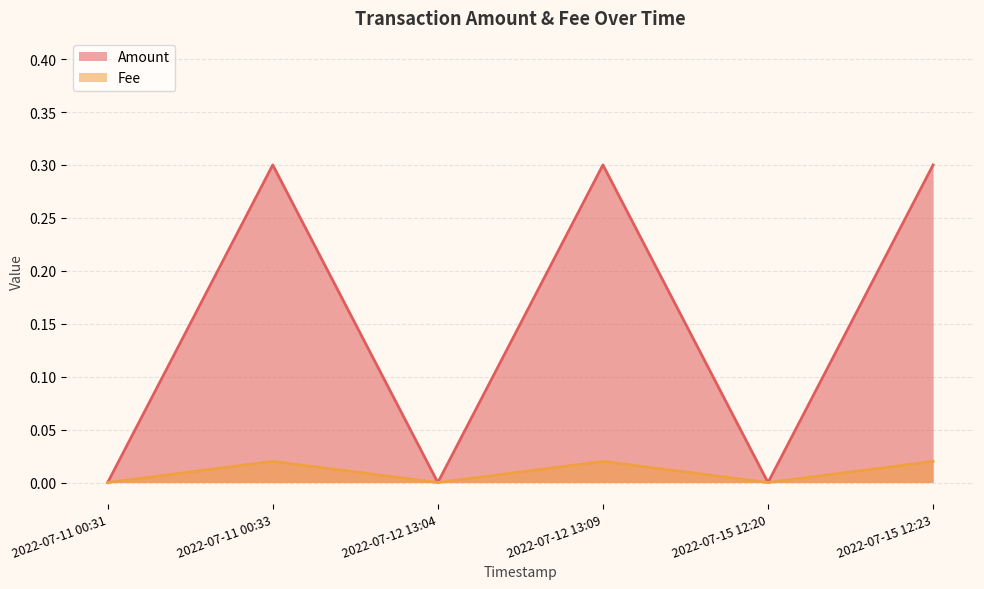

At which label is Fee closest to 0?

2022-07-11 00:31